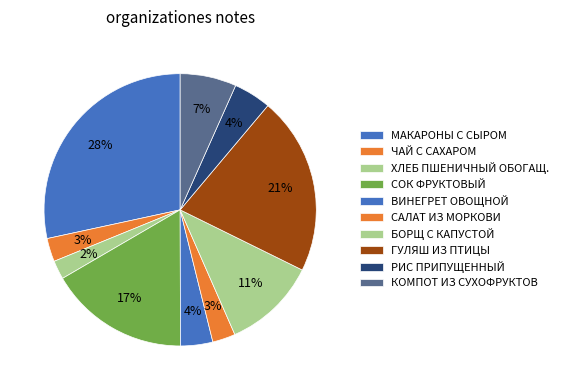

How many segments does this pie chart have?

10